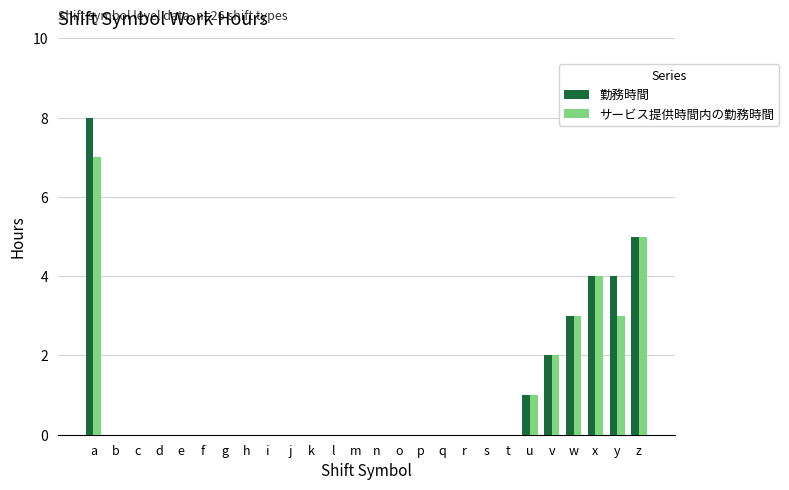

Reading left to right, list all the values displayed in this chart.

勤務時間: a=8	b=0	c=0	d=0	e=0	f=0	g=0	h=0	i=0	j=0	k=0	l=0	m=0	n=0	o=0	p=0	q=0	r=0	s=0	t=0	u=1	v=2	w=3	x=4	y=4	z=5
サービス提供時間内の勤務時間: a=7	b=0	c=0	d=0	e=0	f=0	g=0	h=0	i=0	j=0	k=0	l=0	m=0	n=0	o=0	p=0	q=0	r=0	s=0	t=0	u=1	v=2	w=3	x=4	y=3	z=5